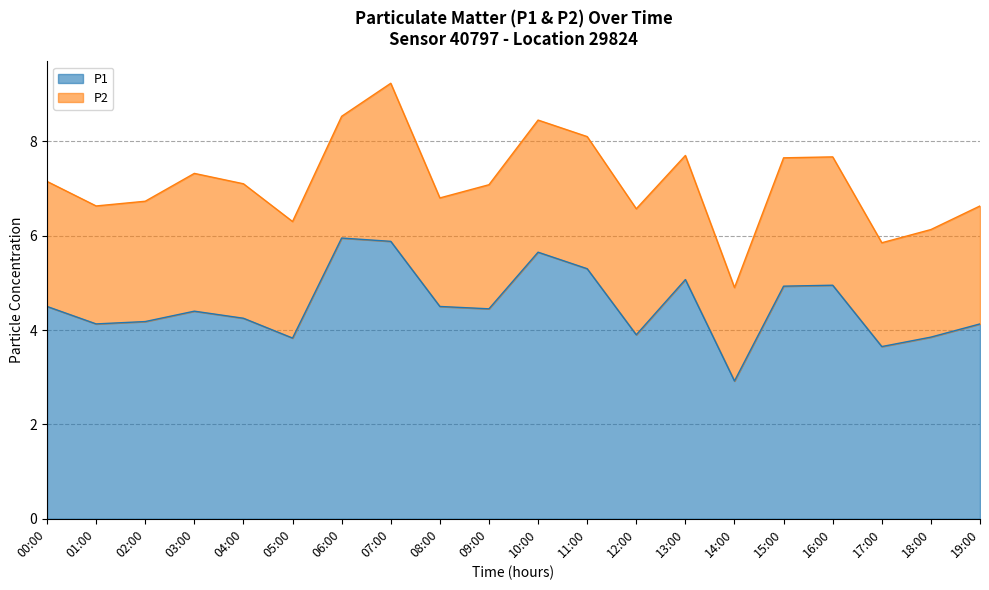

What is the difference between the values at 09:00 and 01:00?

0.3